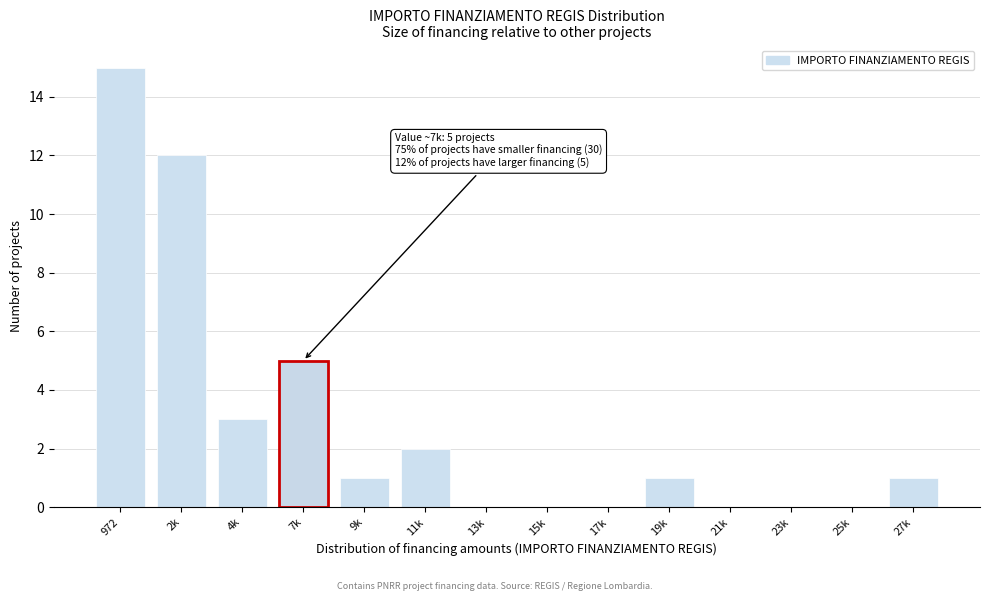

Reading right to left, list all the values displayed in this chart.

27k=1	25k=0	23k=0	21k=0	19k=1	17k=0	15k=0	13k=0	11k=2	9k=1	7k=5	4k=3	2k=12	972=15